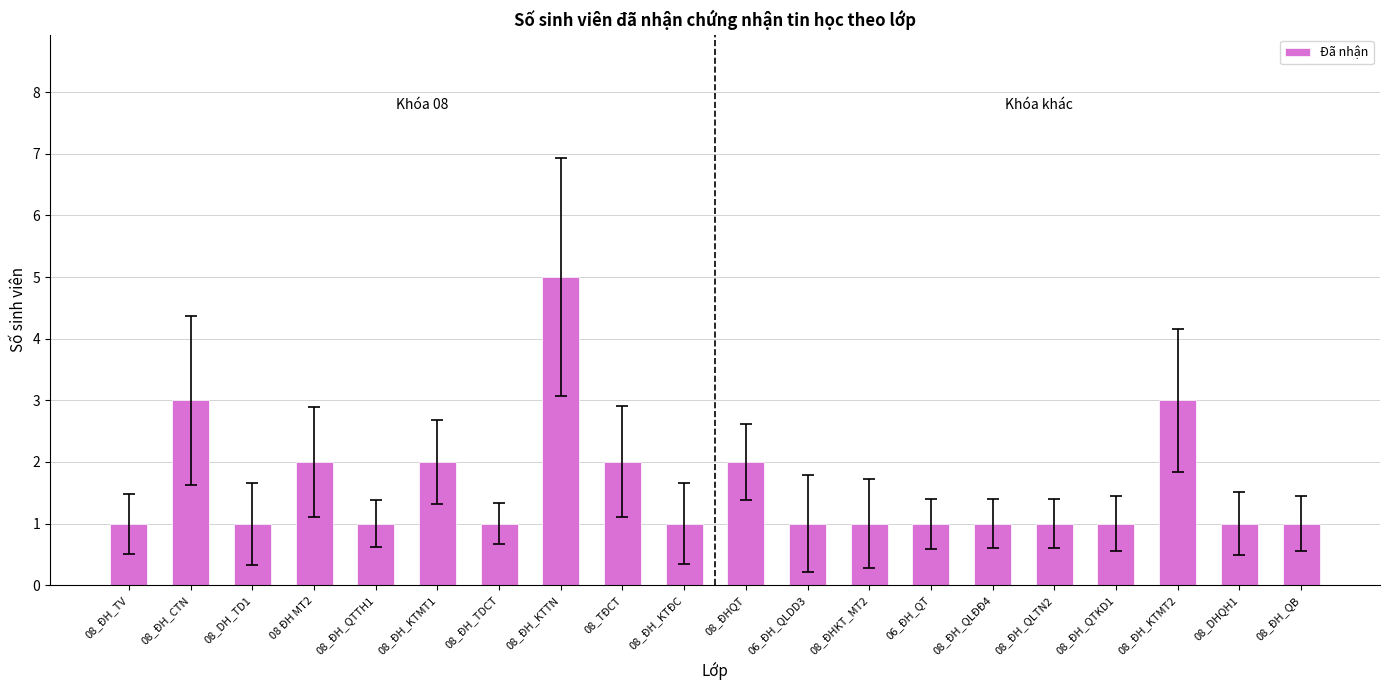

At which category does the chart reach its peak across all series?

08_ĐH_KTTN